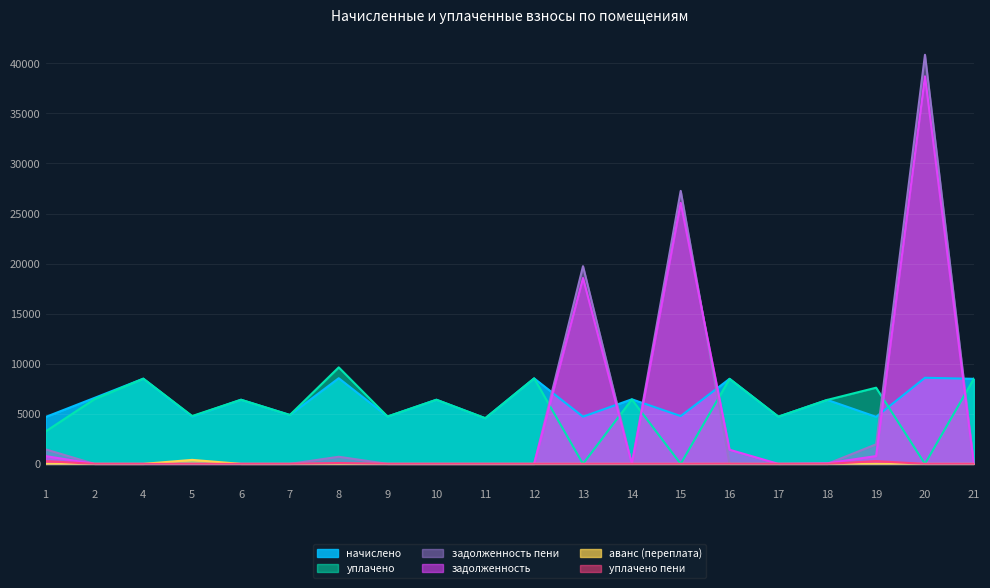

Which label corresponds to the smallest value in the chart?

13